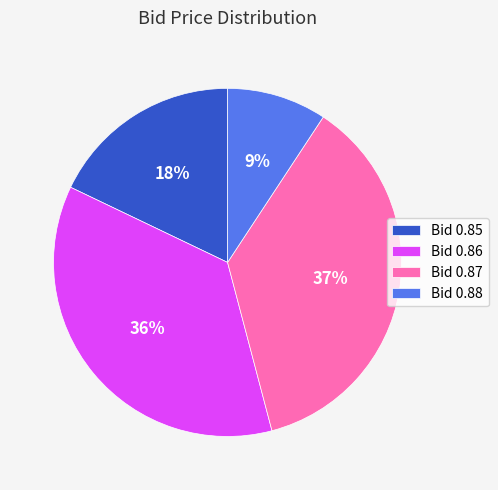

Is there a majority slice in this chart?

No